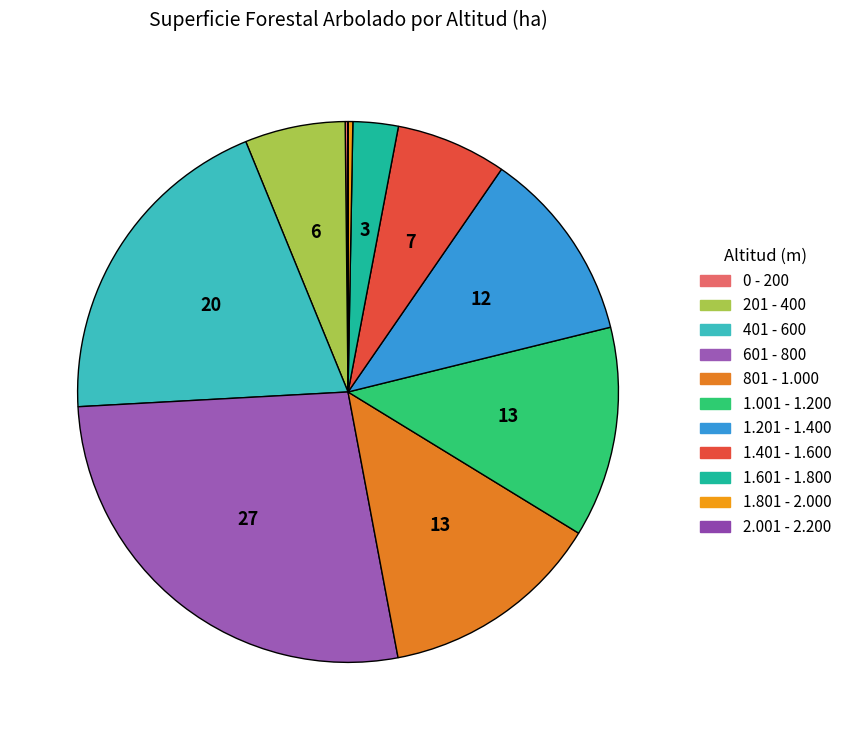

What percentage is NOT represented by 1.801 - 2.000?

99.7%